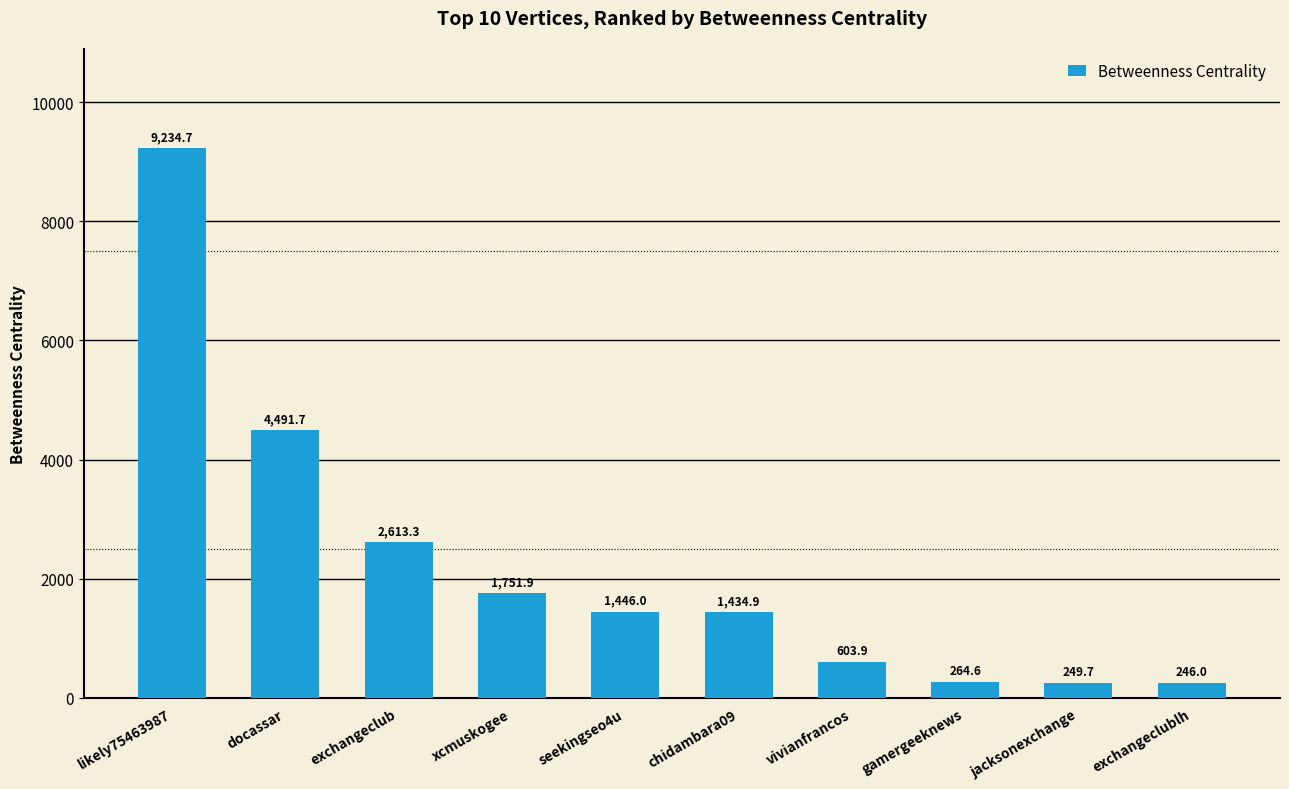

Reading left to right, transcribe all the data shown in this chart.

likely75463987=9234.7	docassar=4491.7	exchangeclub=2613.3	xcmuskogee=1751.9	seekingseo4u=1446.0	chidambara09=1434.9	vivianfrancos=603.9	gamergeeknews=264.6	jacksonexchange=249.7	exchangeclublh=246.0